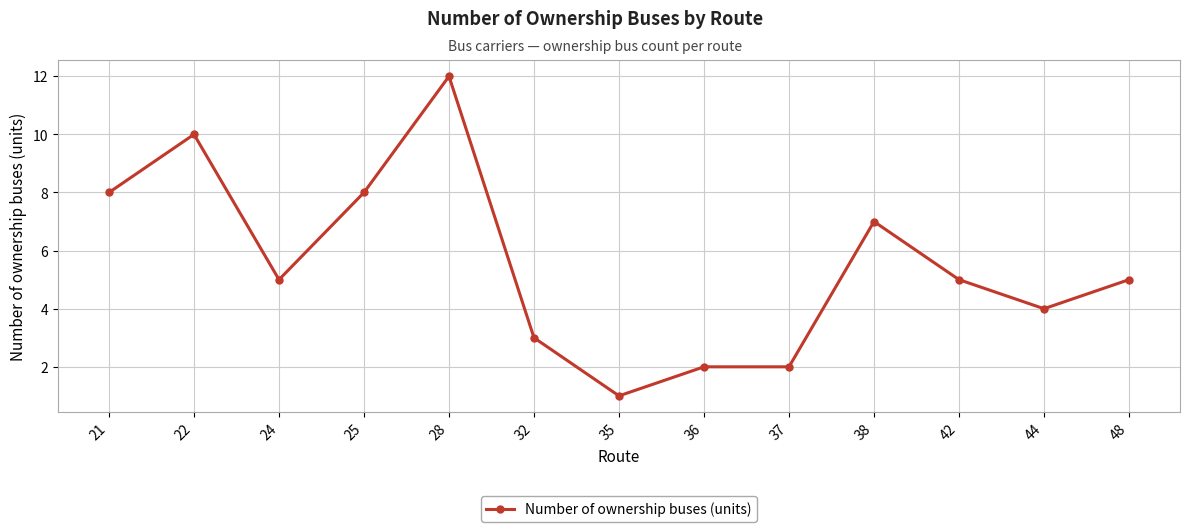

What is the sum of the values at 21 and 22?

18